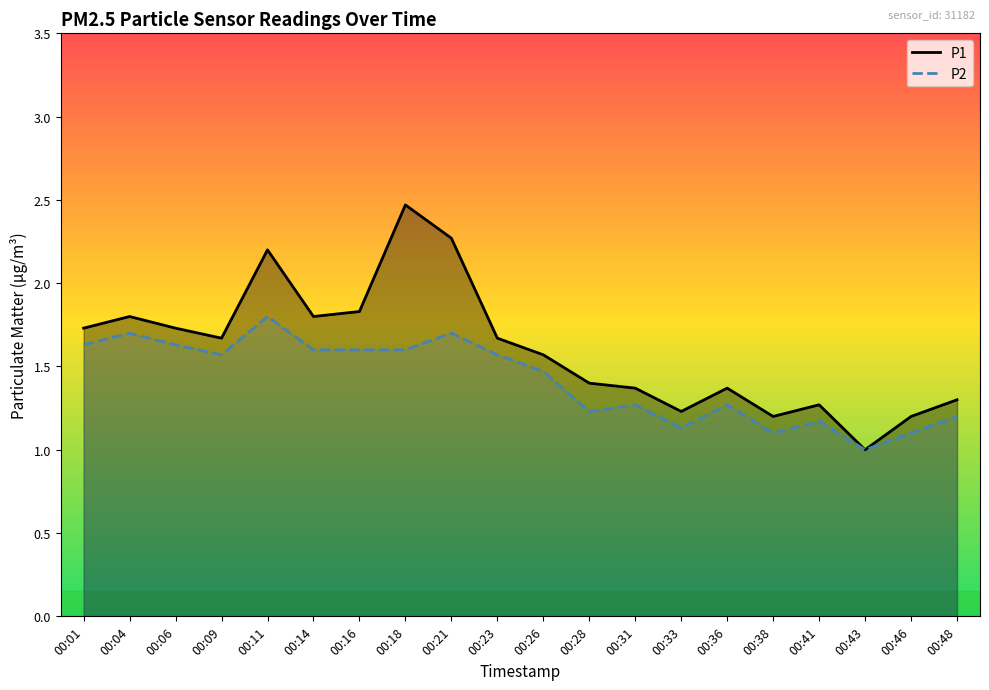

What is the difference between the maximum and minimum values in the P2 series?

0.8